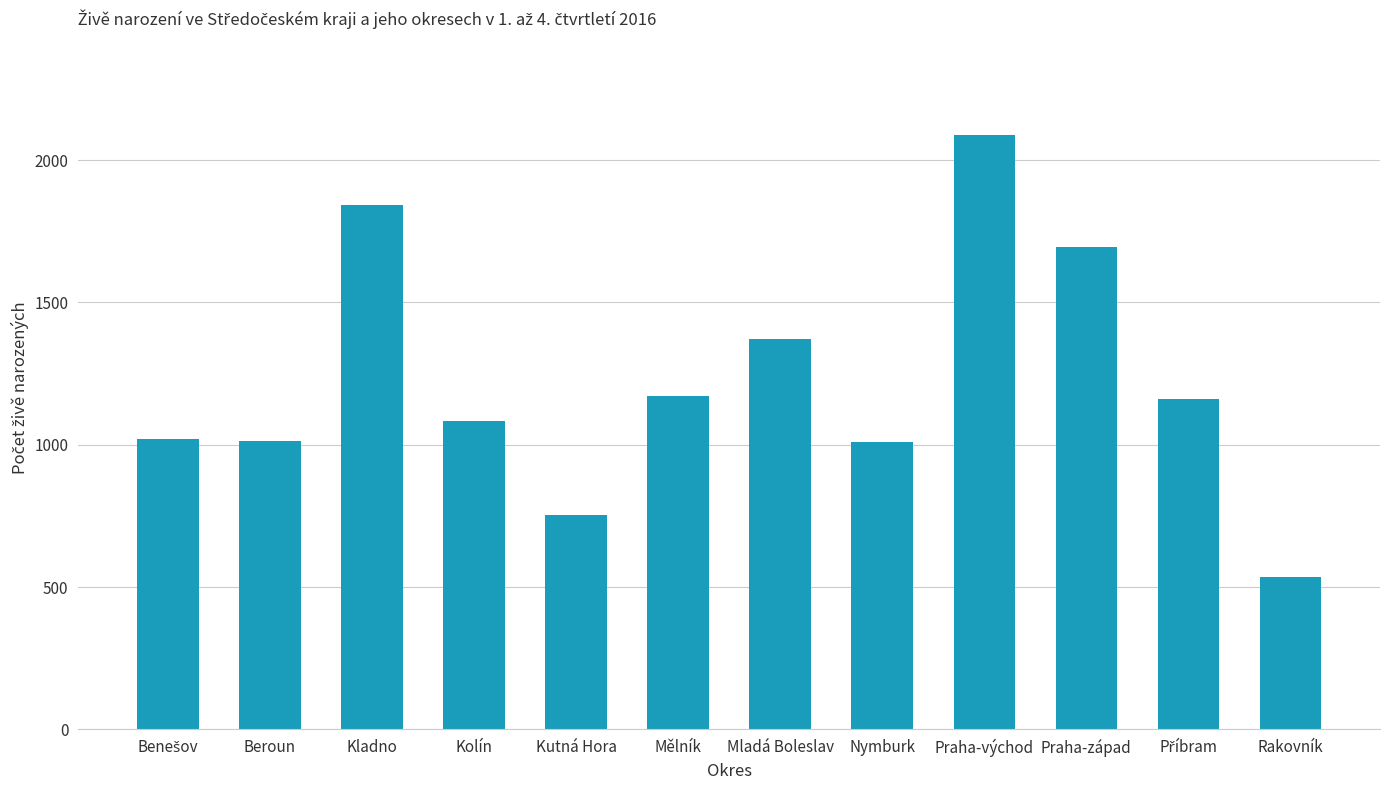

Does the chart contain stacked bars?

No